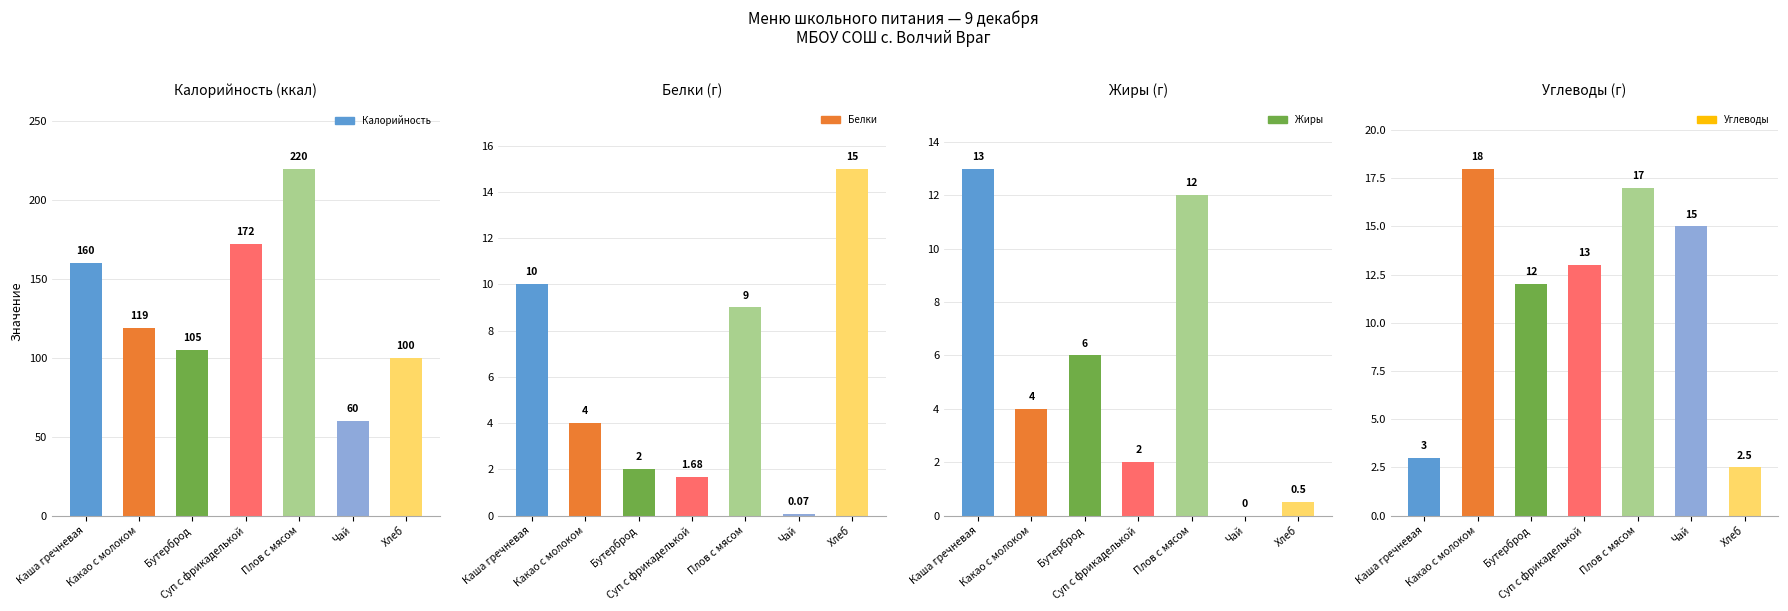

Between Каша гречневая and Какао с молоком, which series saw the biggest shift?

Калорийность